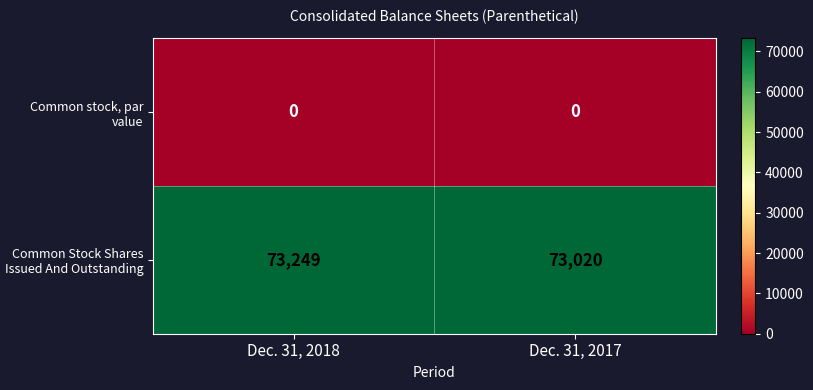

What is the difference between the maximum and minimum values in the Common Stock Shares Issued And Outstanding series?

229